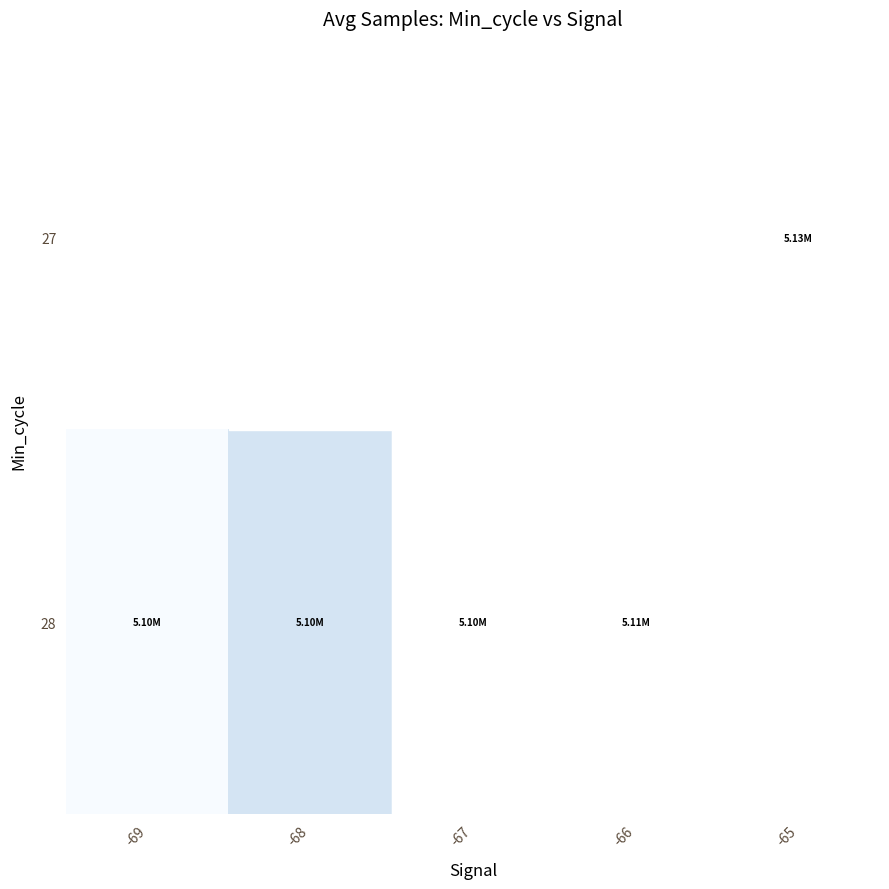

Which category has the highest value across all series?

-65